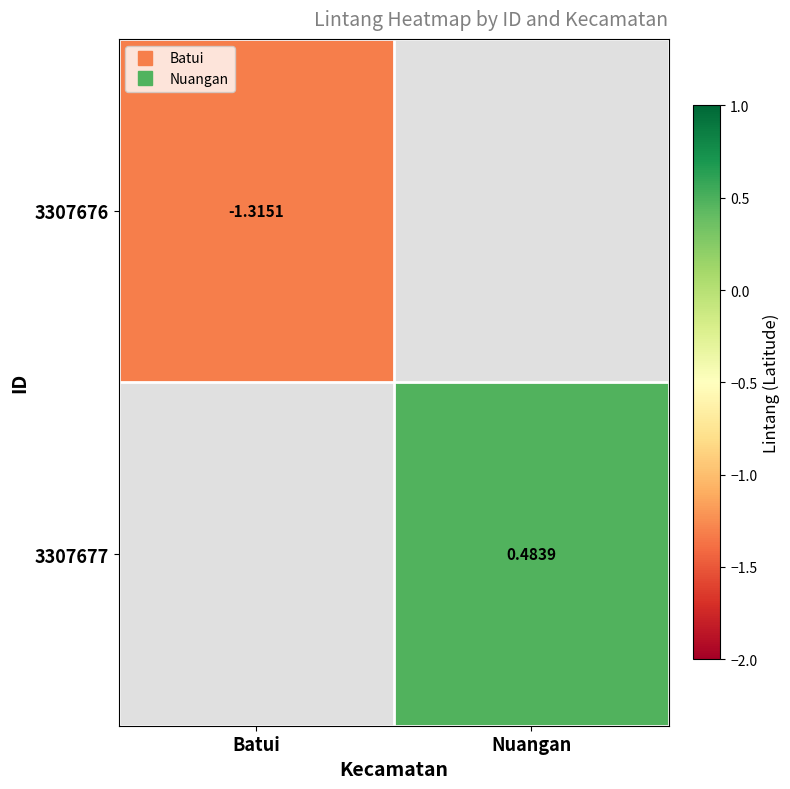

Which category has the highest value across all series?

Nuangan